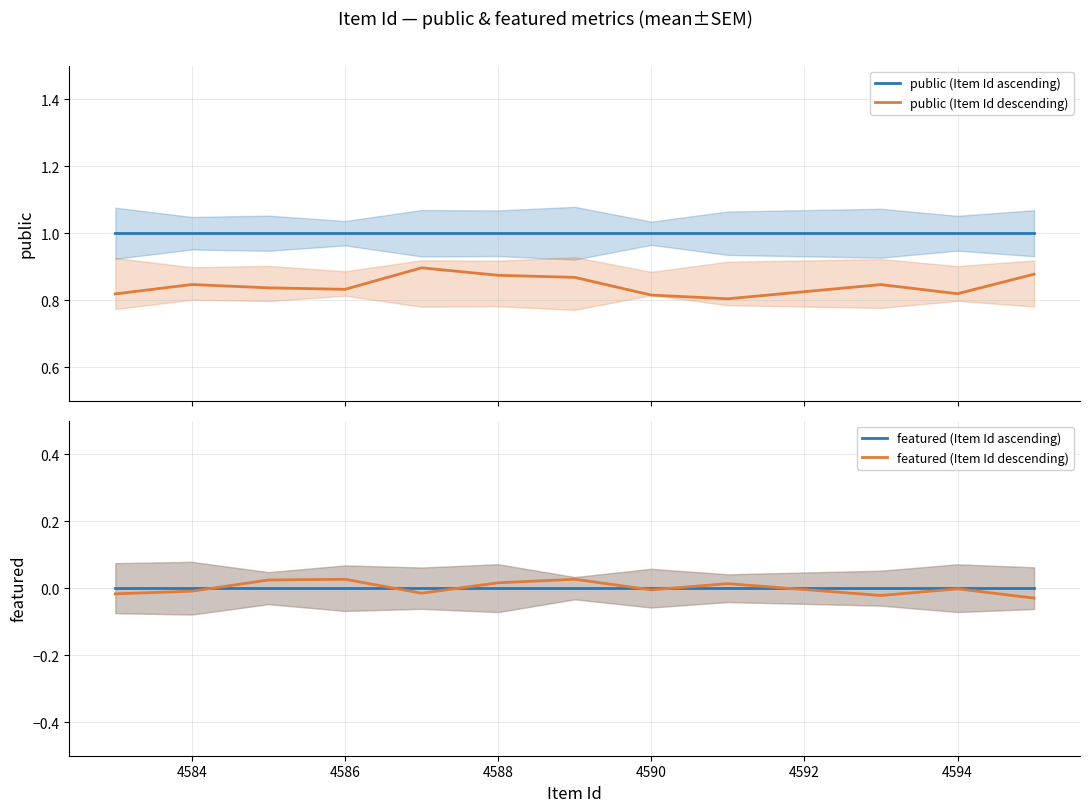

Rank the series by their maximum value, from highest to lowest.

public (Item Id ascending), public (Item Id descending), featured (Item Id descending), featured (Item Id ascending)